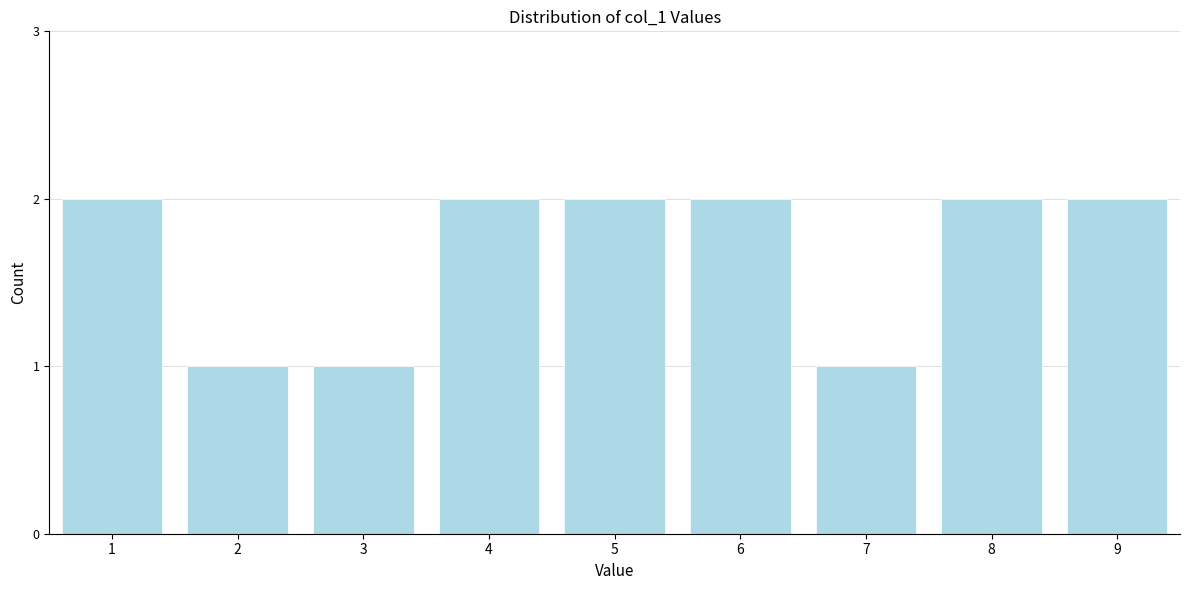

Reading left to right, what are all the values shown in this chart?

1=2	2=1	3=1	4=2	5=2	6=2	7=1	8=2	9=2